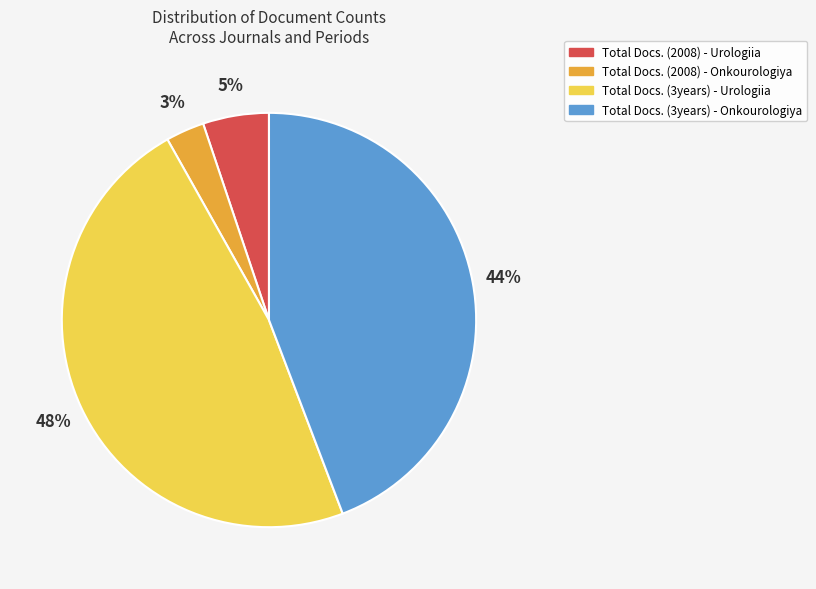

Do Total Docs. (2008) - Onkourologiya and Total Docs. (3years) - Urologiia together represent more than half of the pie?

Yes